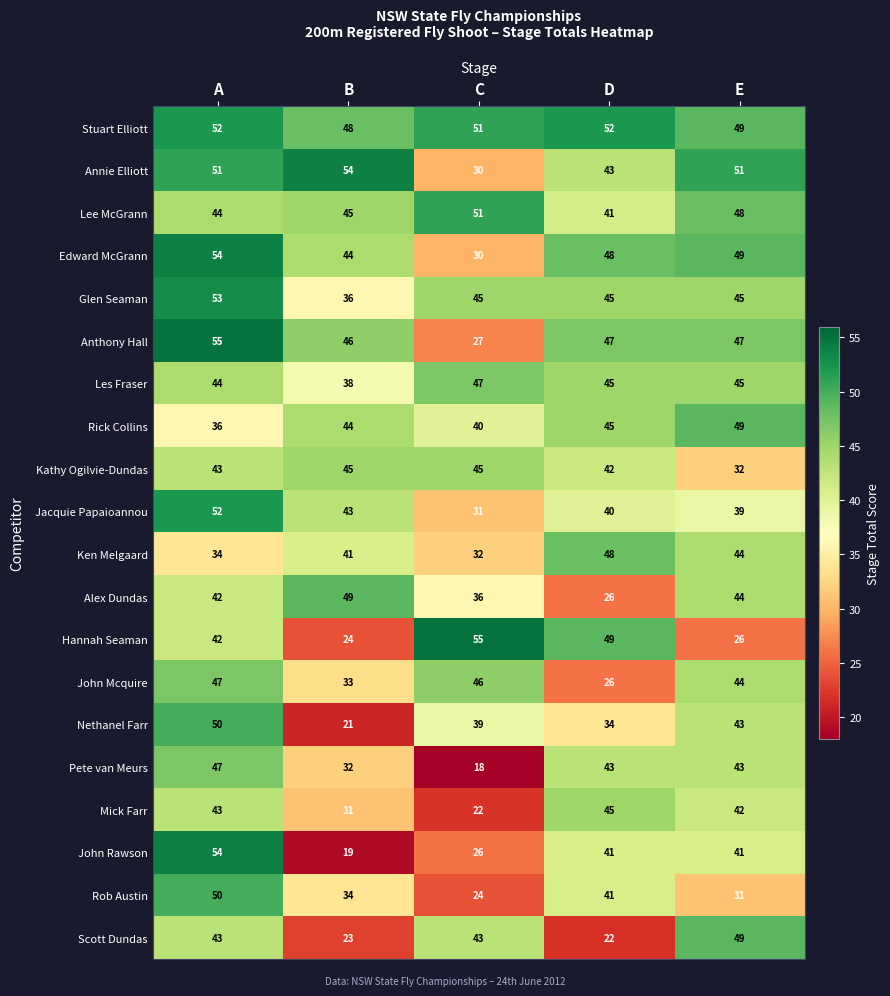

What is the difference between the Scott Dundas values at B and E?

26